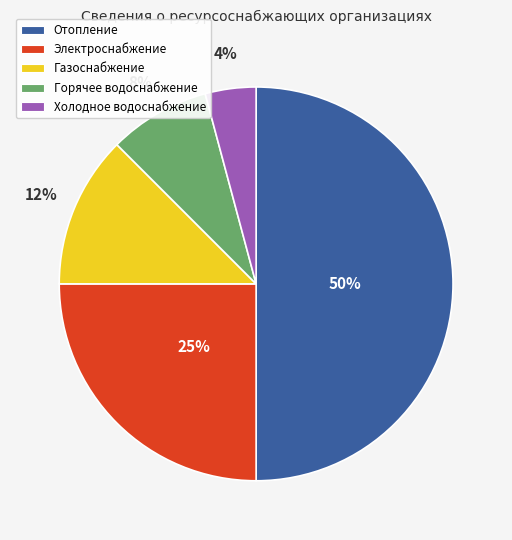

Is the sum of Горячее водоснабжение and Электроснабжение greater than half?

No